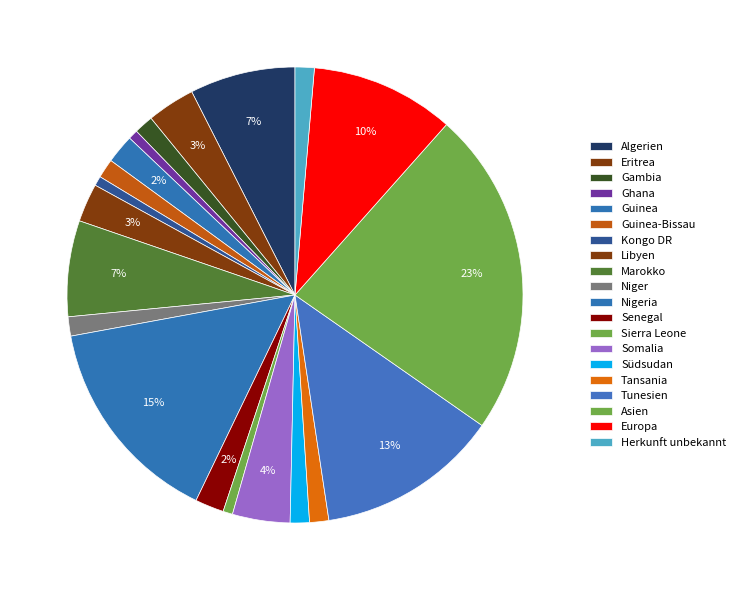

Count the number of slices in the pie.

20